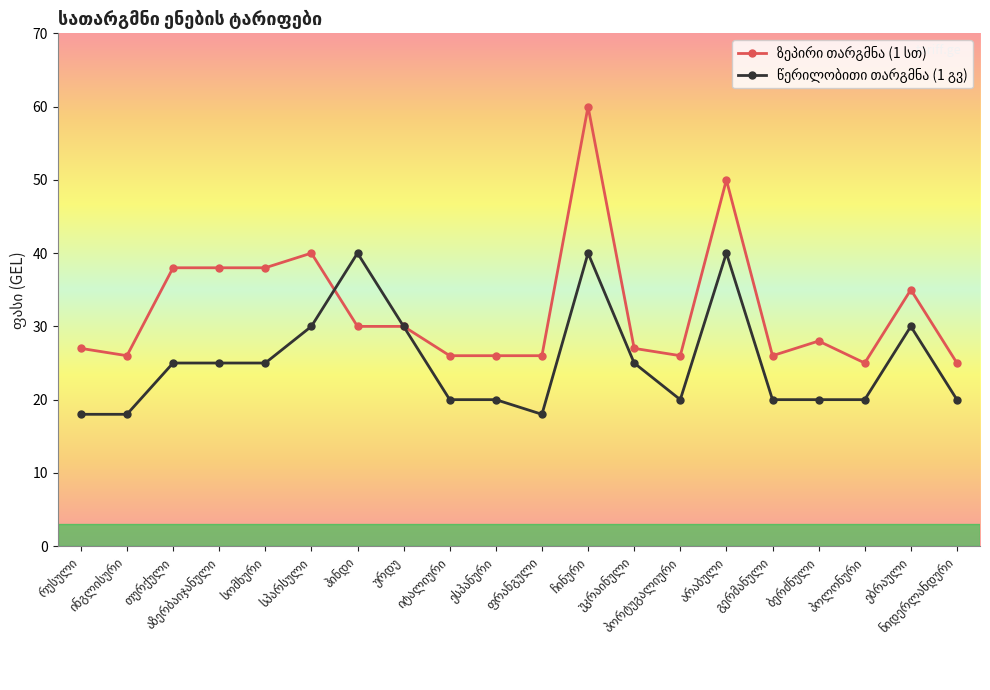

What is the minimum value shown in the chart?

18